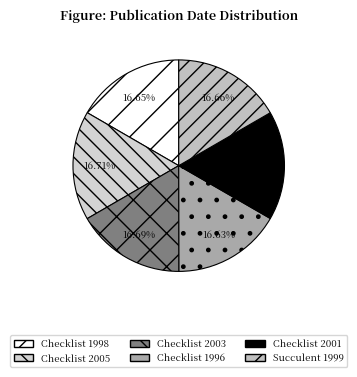

Is there a majority slice in this chart?

No